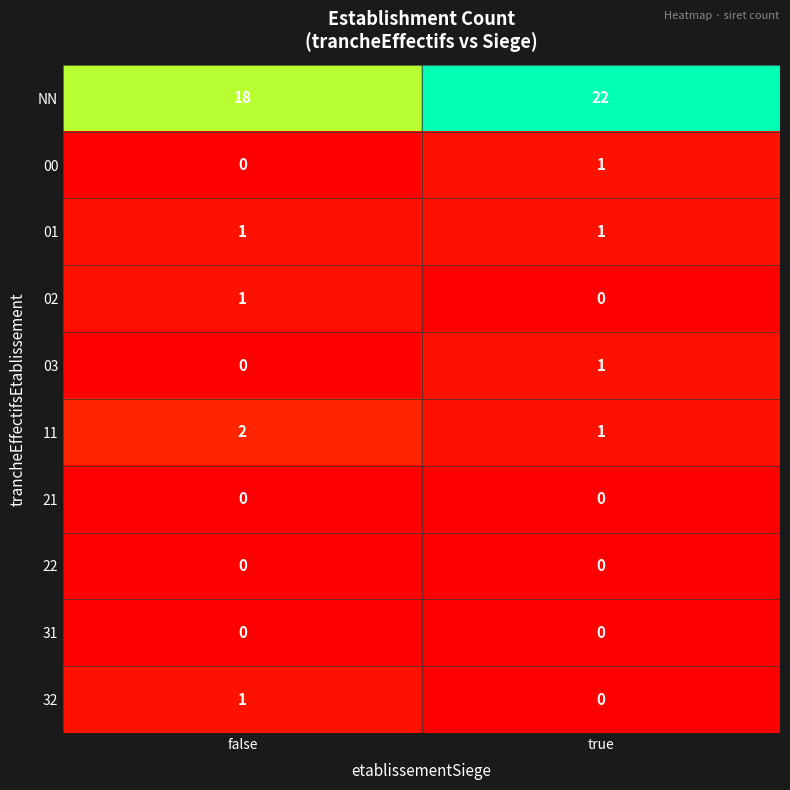

Which series has the largest total across all categories?

NN